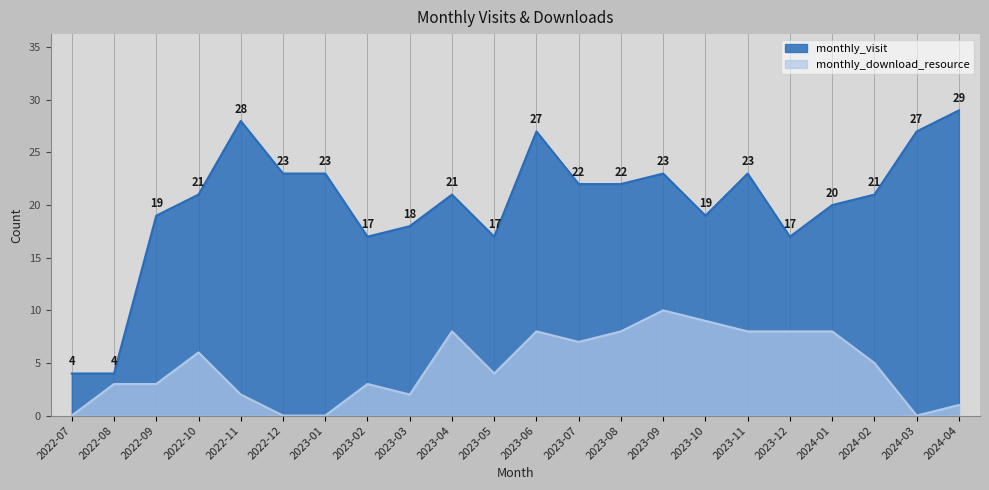

Reading left to right, transcribe all the data shown in this chart.

monthly_visit: 4	4	19	21	28	23	23	17	18	21	17	27	22	22	23	19	23	17	20	21	27	29
monthly_download_resource: 0	3	3	6	2	0	0	3	2	8	4	8	7	8	10	9	8	8	8	5	0	1